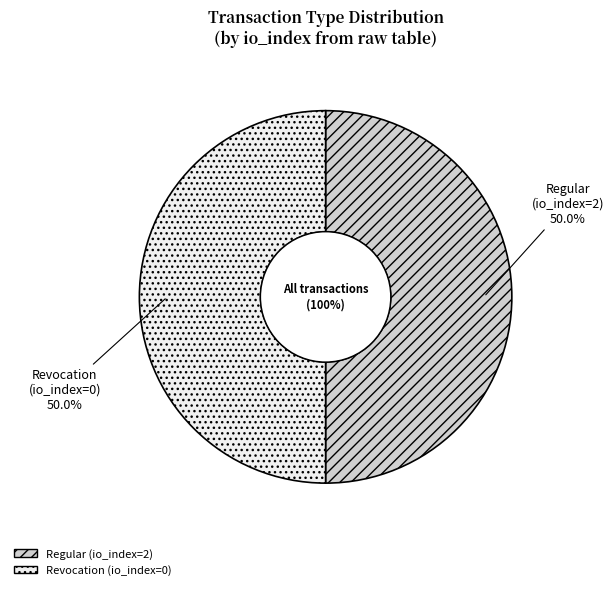

Between Regular and Revocation, which is larger?

Regular